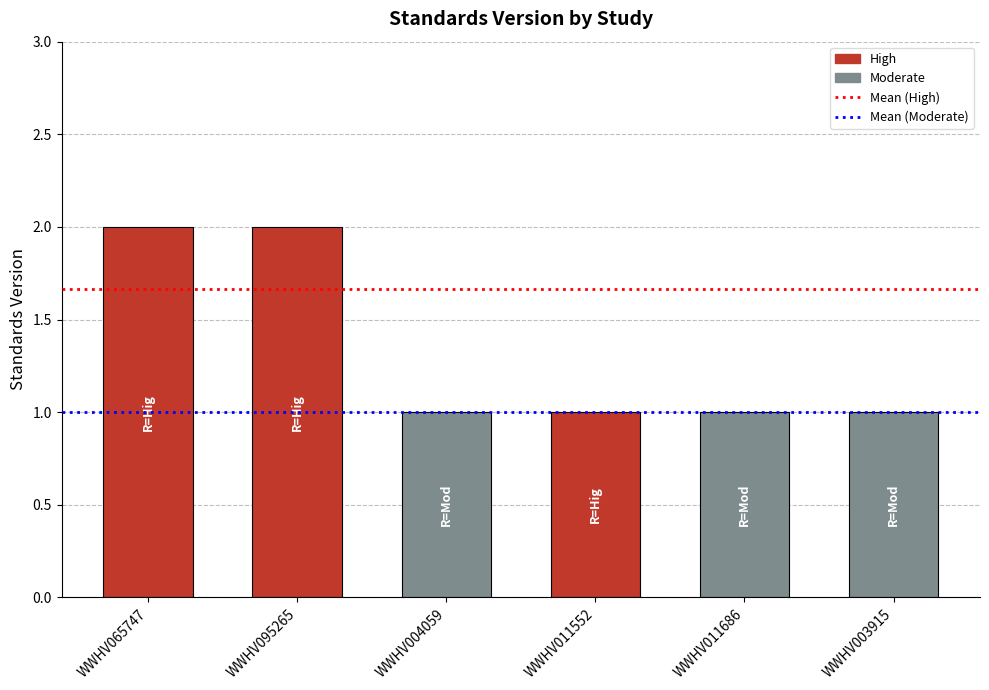

What is the change in value from WWHV095265 to WWHV003915?

-1